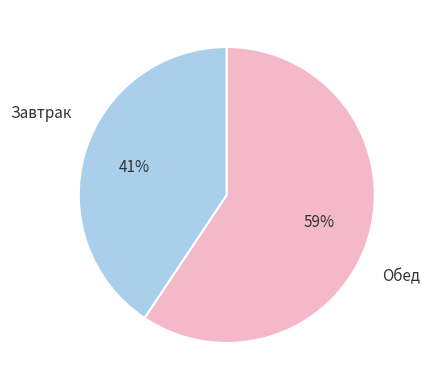

Is there a majority slice in this chart?

Yes